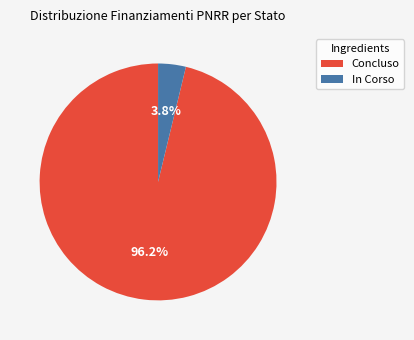

Is there any slice that represents more than half of the pie?

Yes